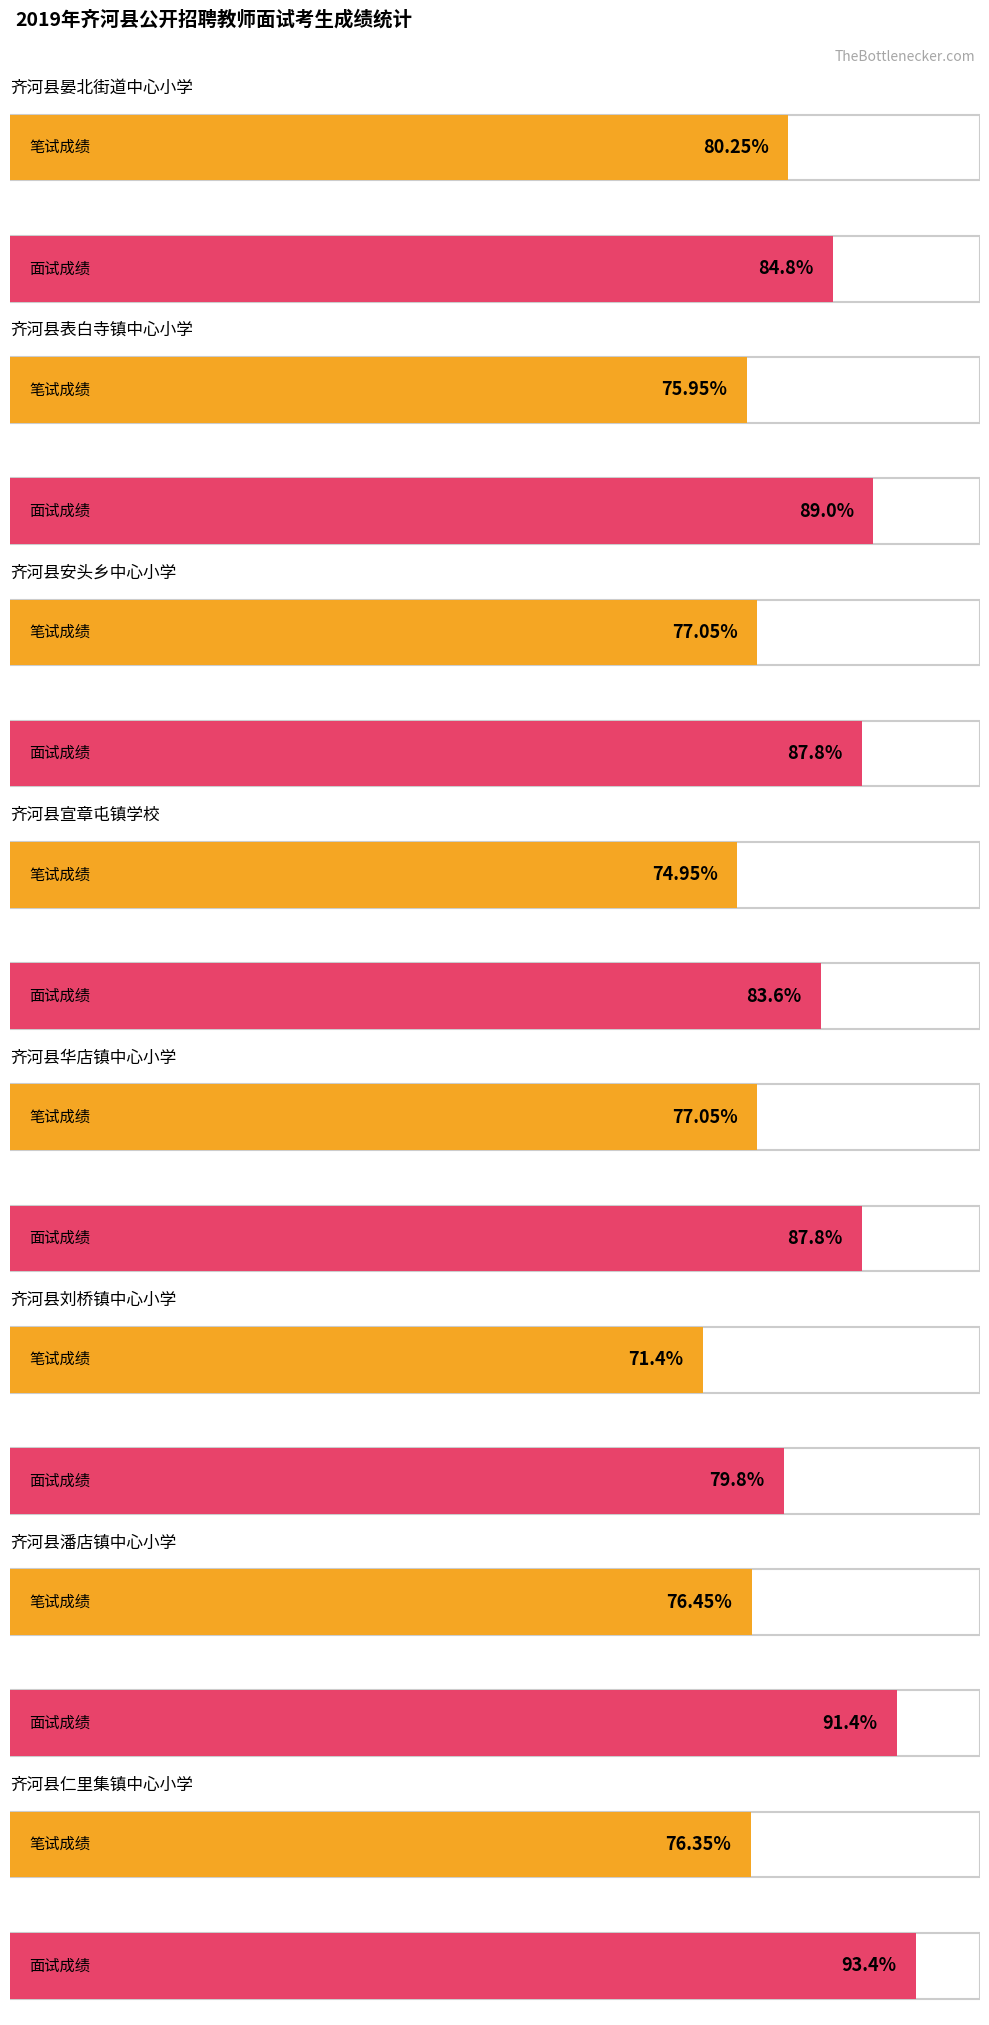

What position from the right is 齐河县晏北街道中心小学?

8